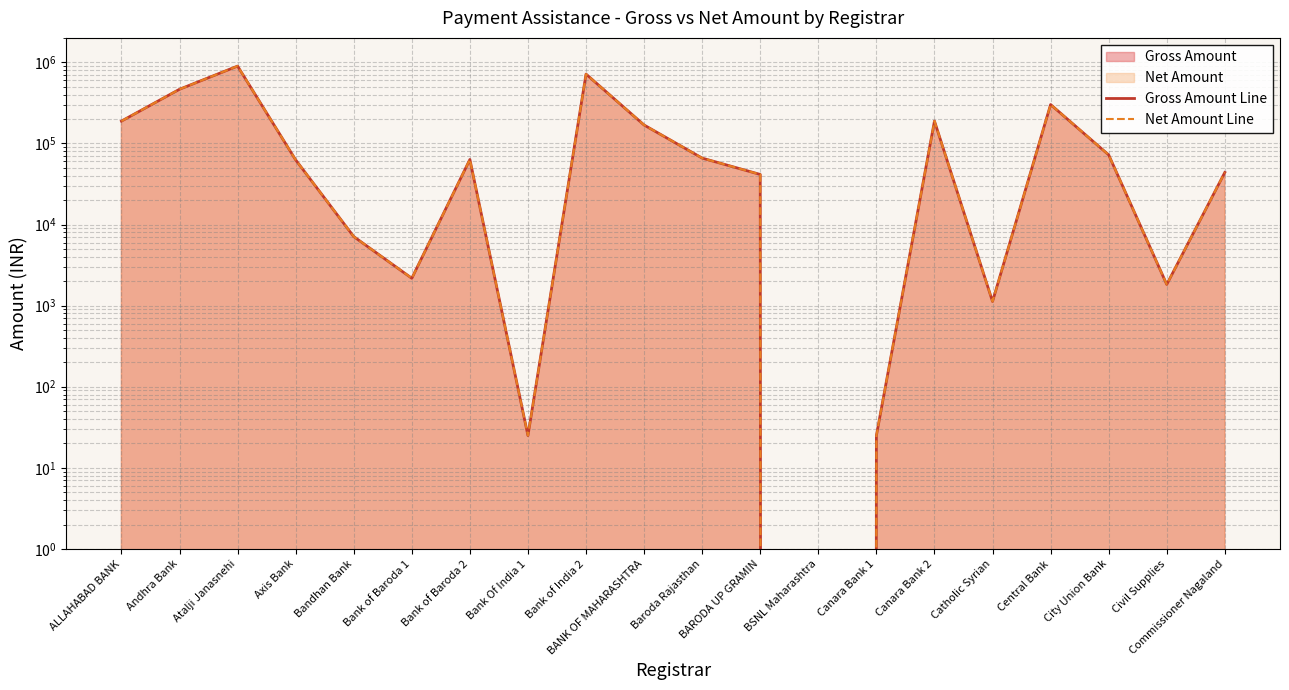

What is the maximum value for Net Amount Line?

898200